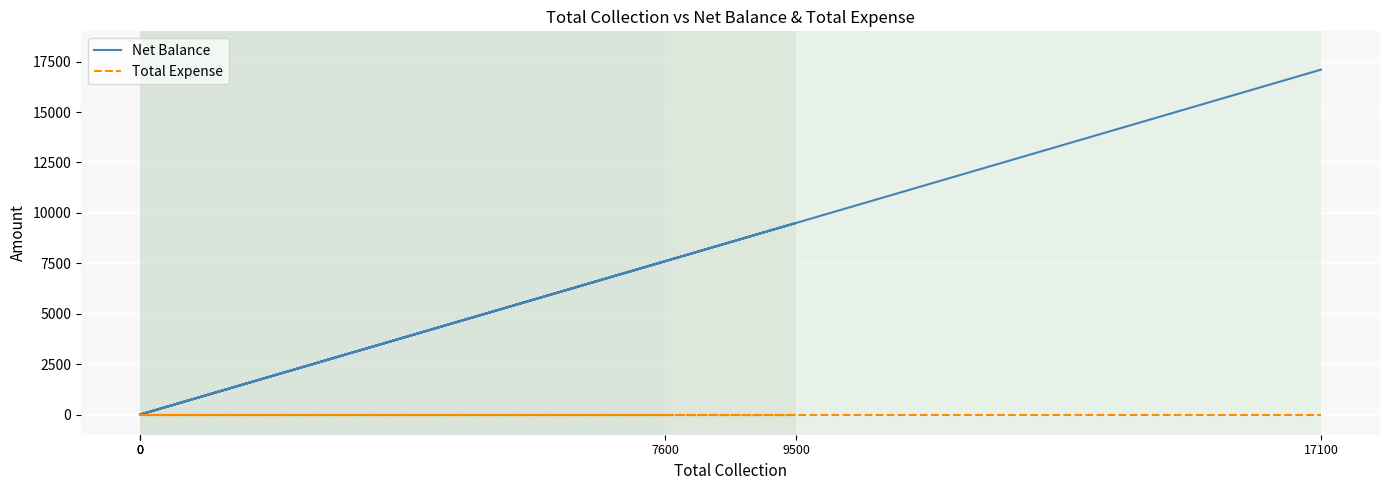

What is the difference between the Net Balance values at 7600 and 0?

7600